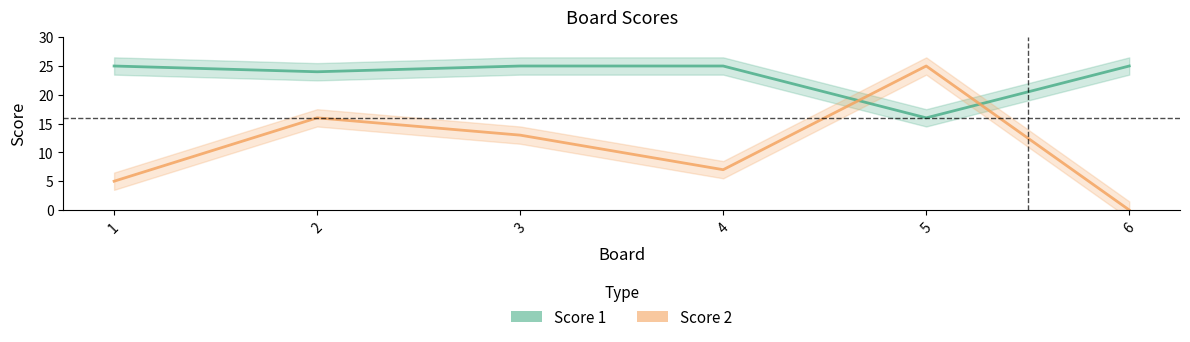

The Score 1 series shows 25 at 4. True or false?

True